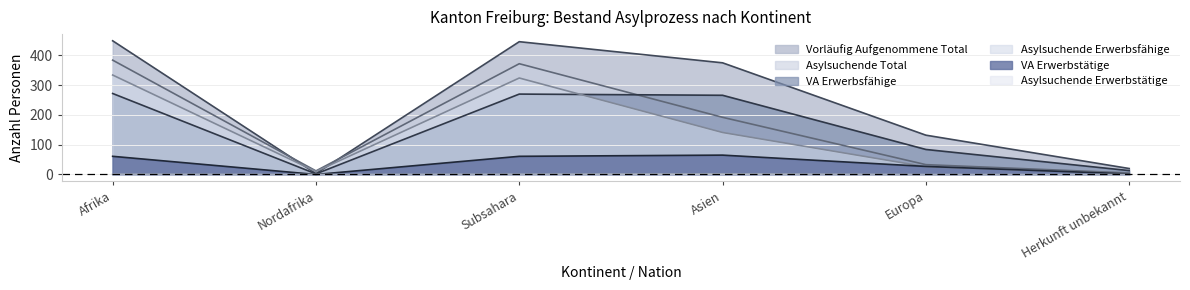

Where does the VA Erwerbstätige series first go above 61?

Asien